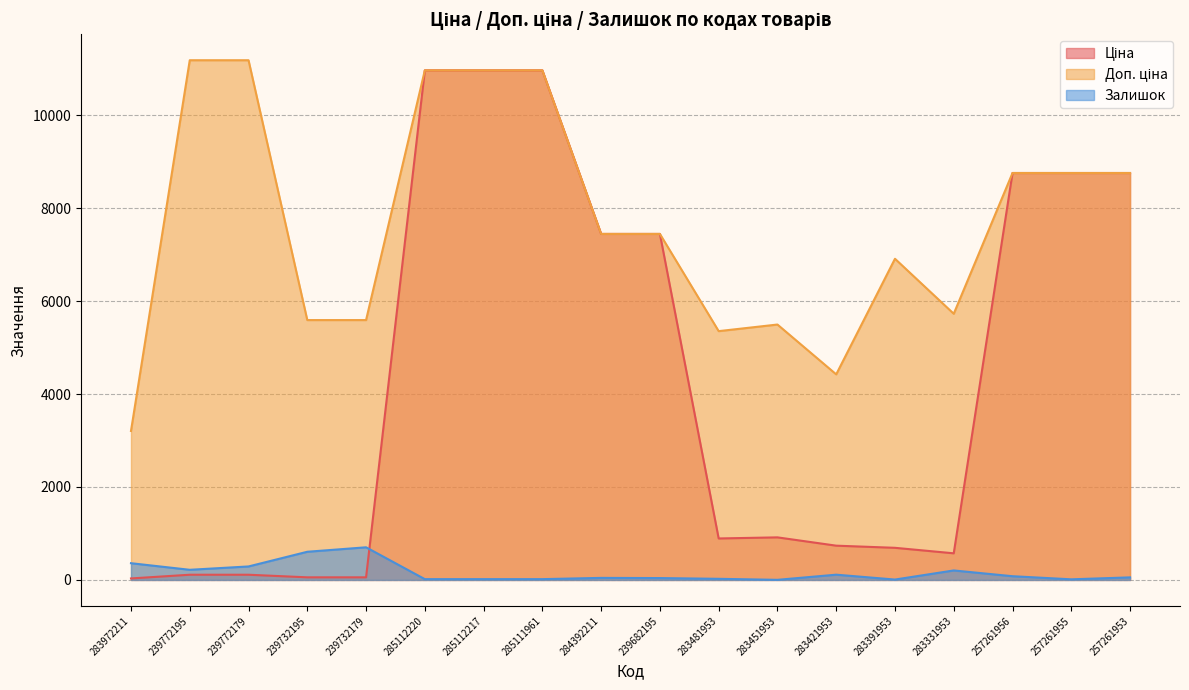

Rank the series at 283421953 from highest to lowest value.

Доп. ціна, Ціна, Залишок